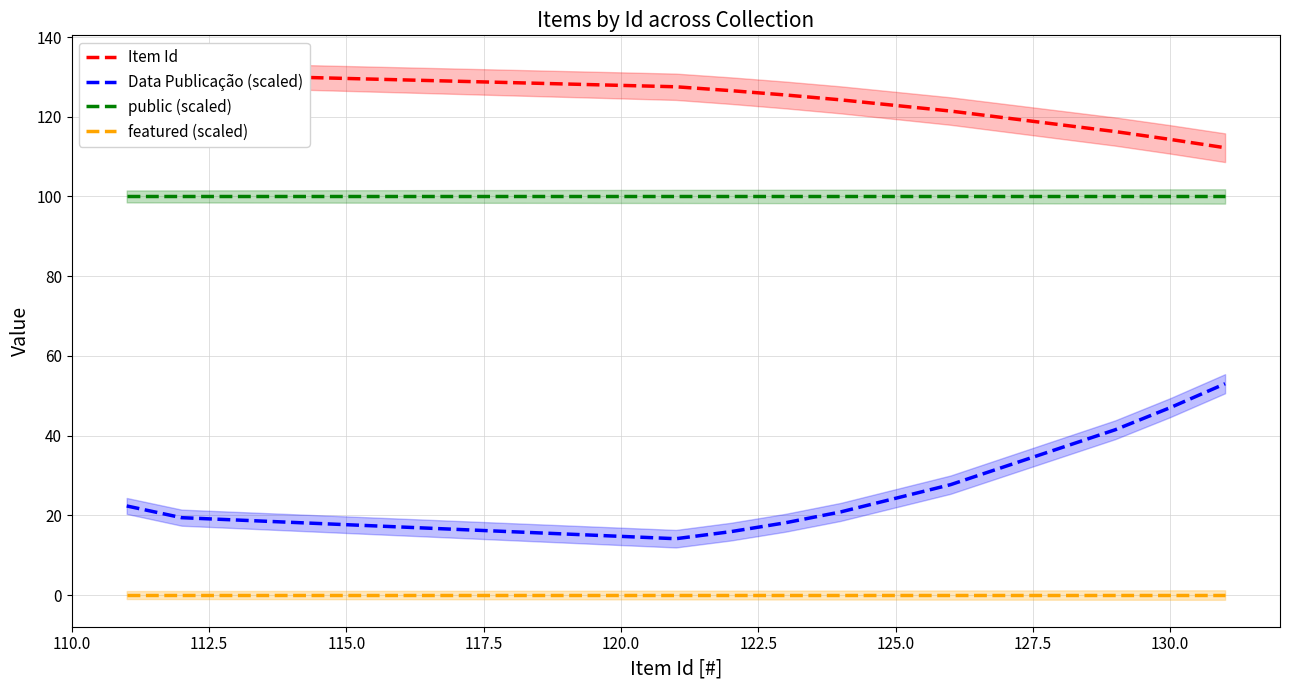

What is the lowest value of the Data Publicação (scaled) series?

14.1